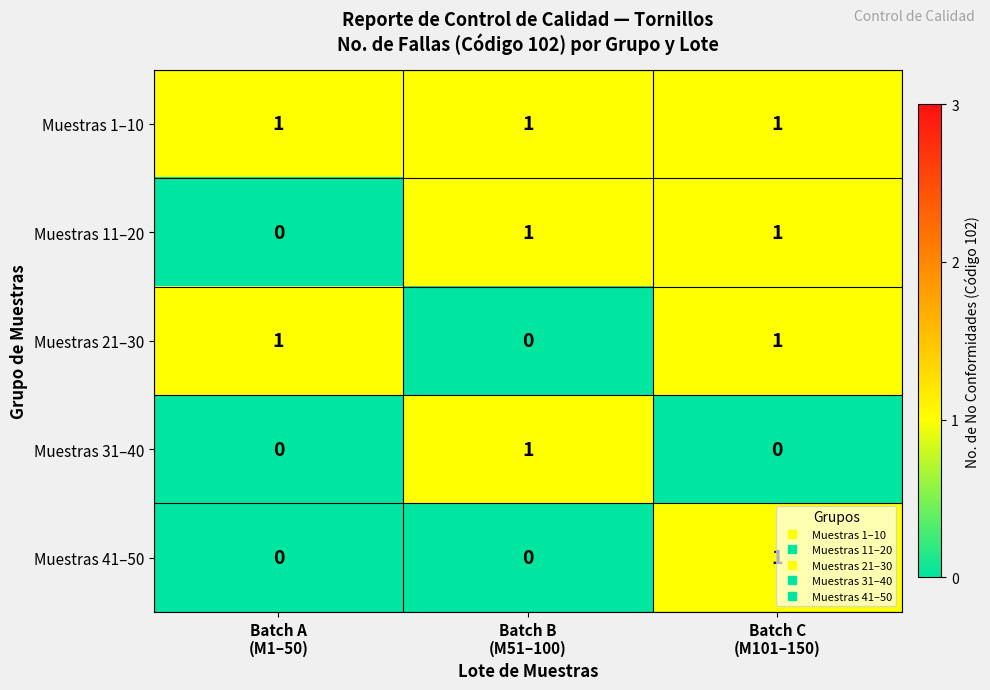

At how many categories does at least one series exceed 0?

3